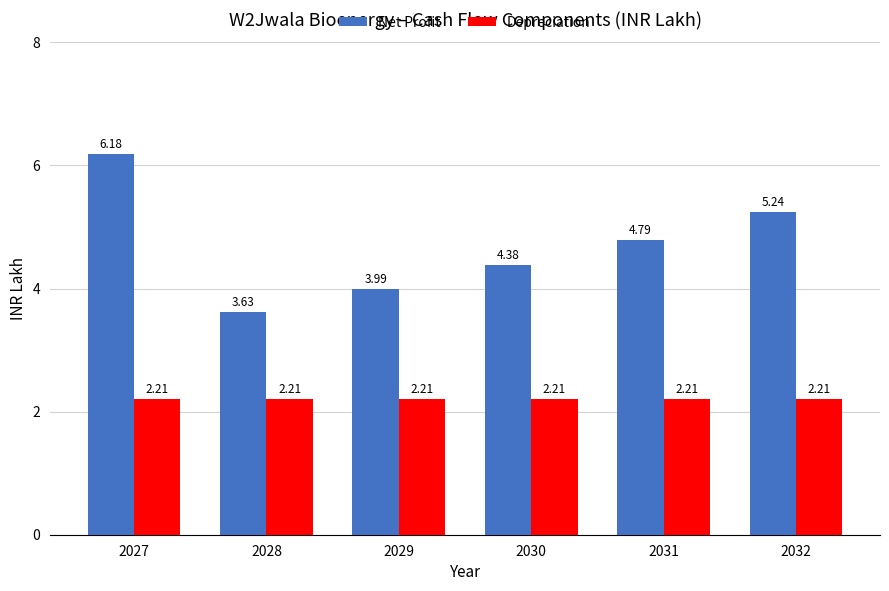

What is the sum of all Net Profit values?

28.2